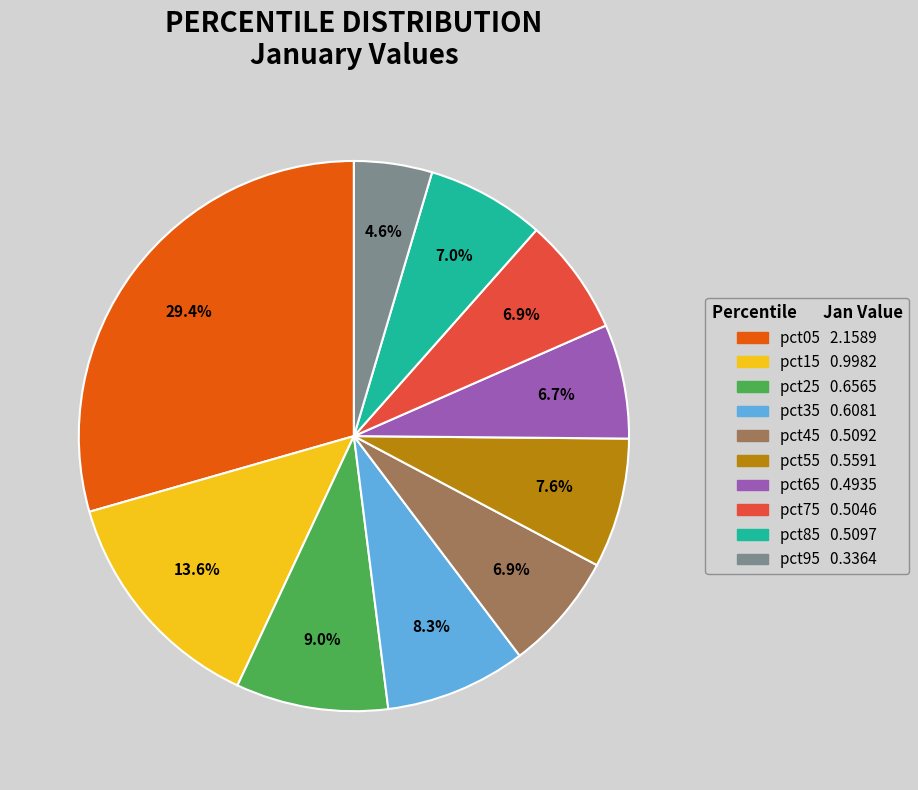

What percentage is the pct45 slice, to the nearest percent?

7%